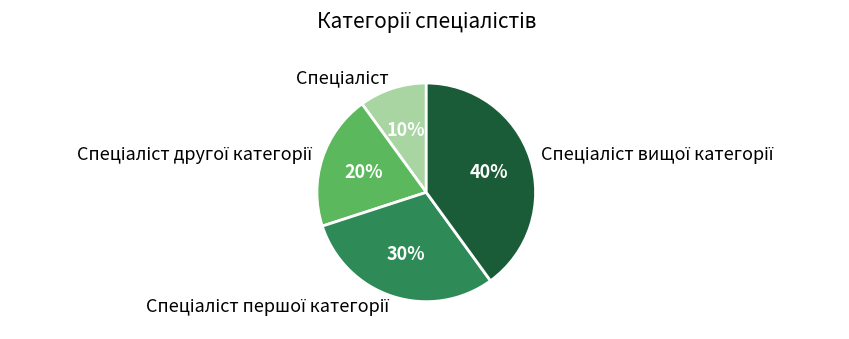

To the nearest percent, what is the difference between the largest and smallest slice percentages?

30%